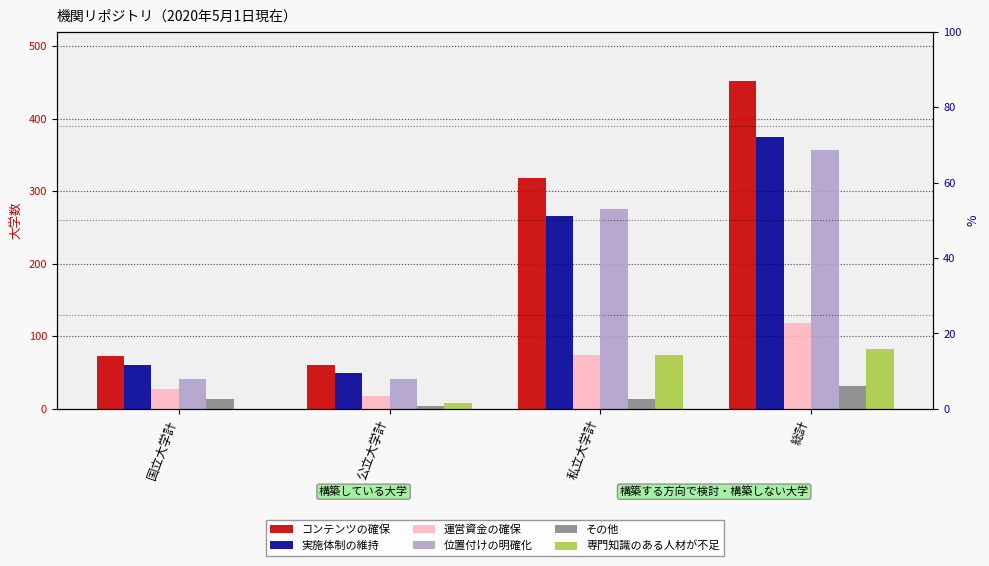

What is the sum of all 実施体制の維持 values?

750